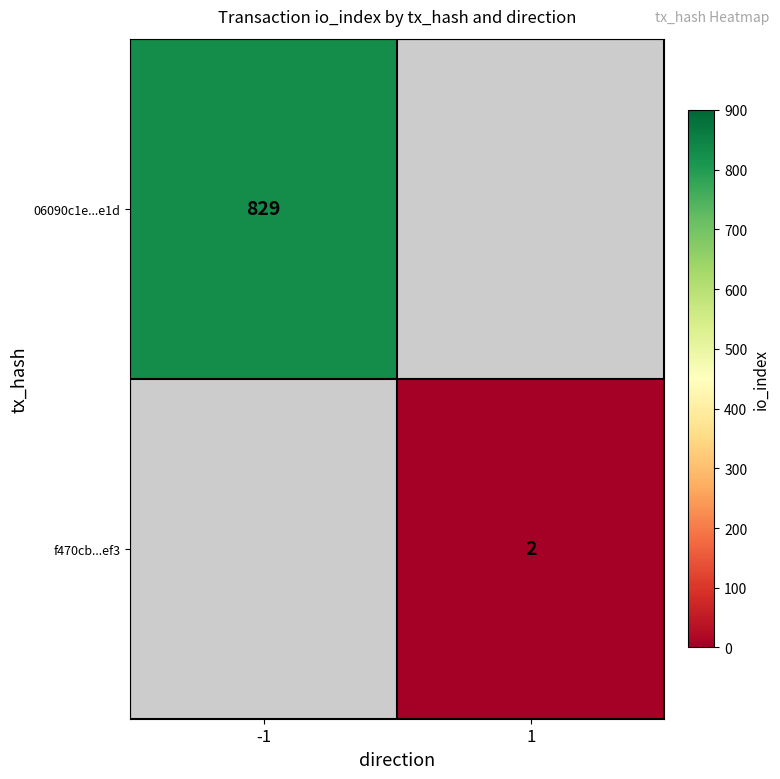

At how many categories does at least one series exceed 57?

1